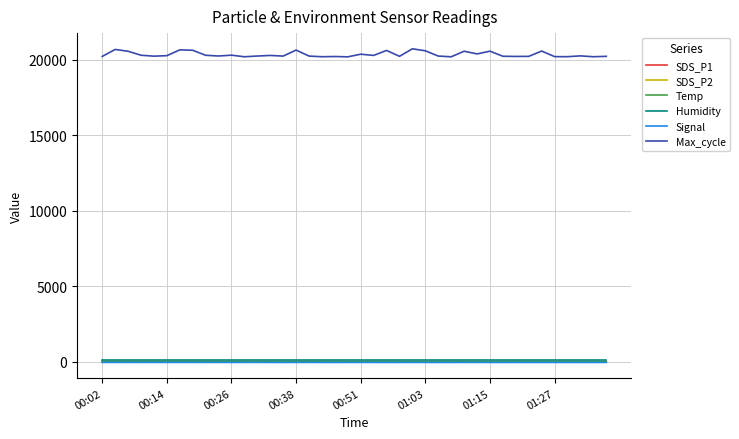

What is the maximum value for Temp?

4.1